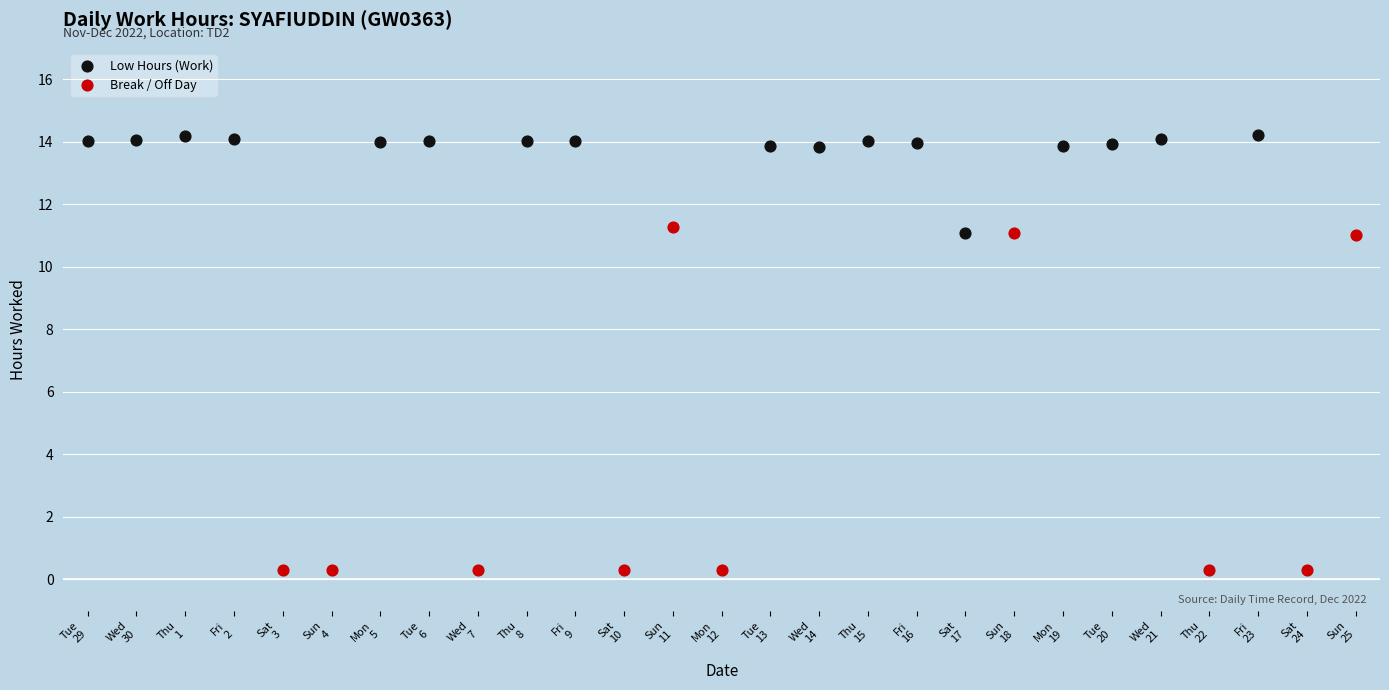

Which series contains the highest Y value?

Low Hours (Work)